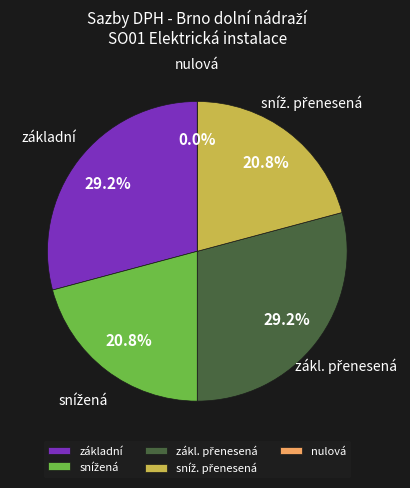

Which slice is the smallest?

nulová